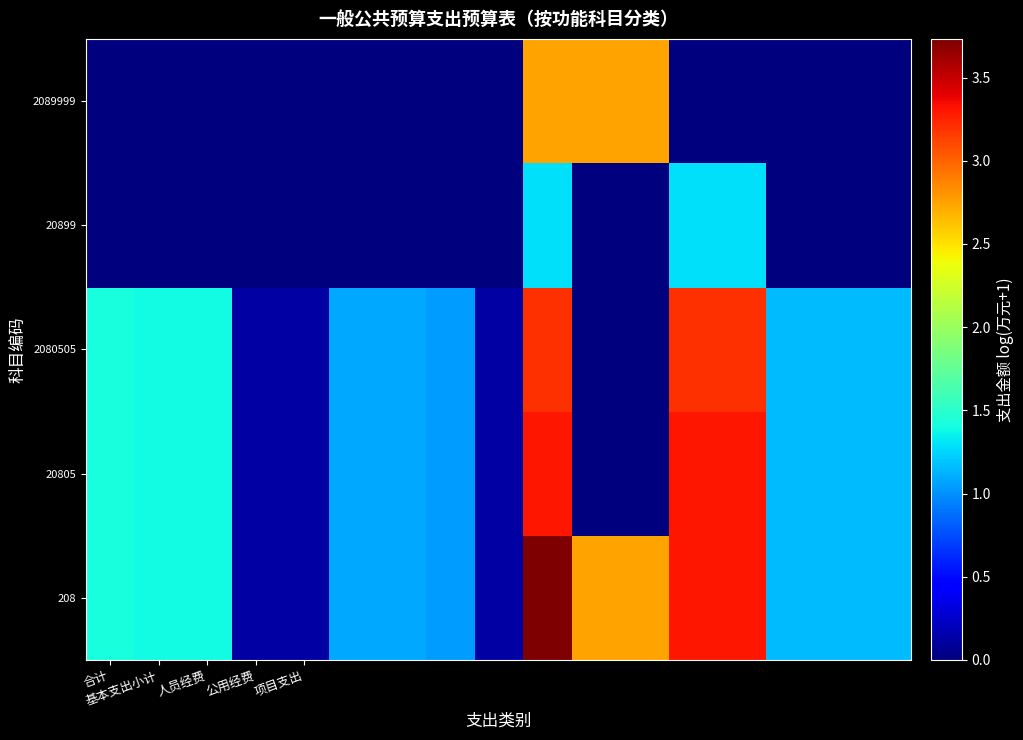

What is the sum of all 2080505 values?

20.8